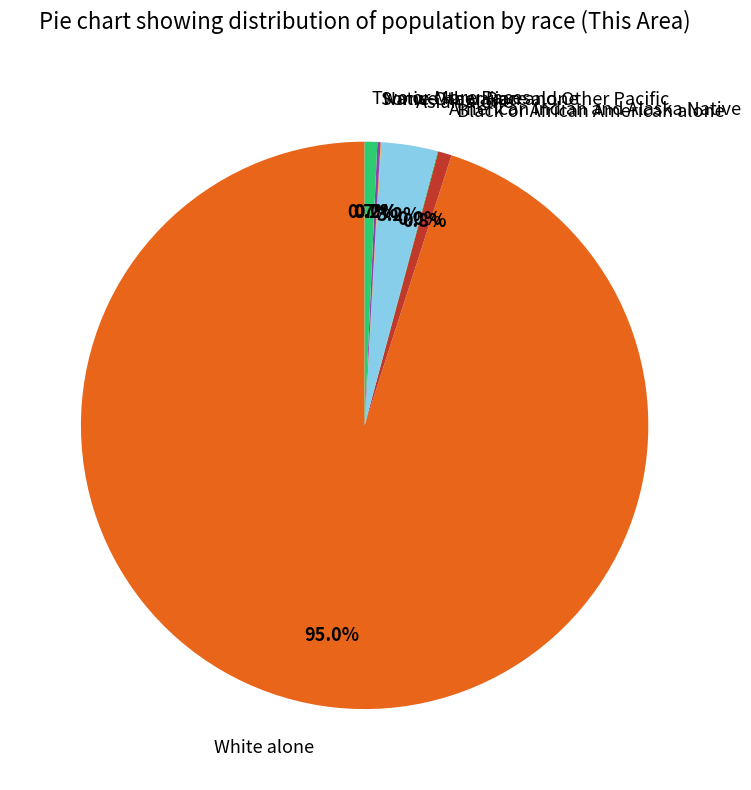

Which category has the biggest portion of the pie?

White alone